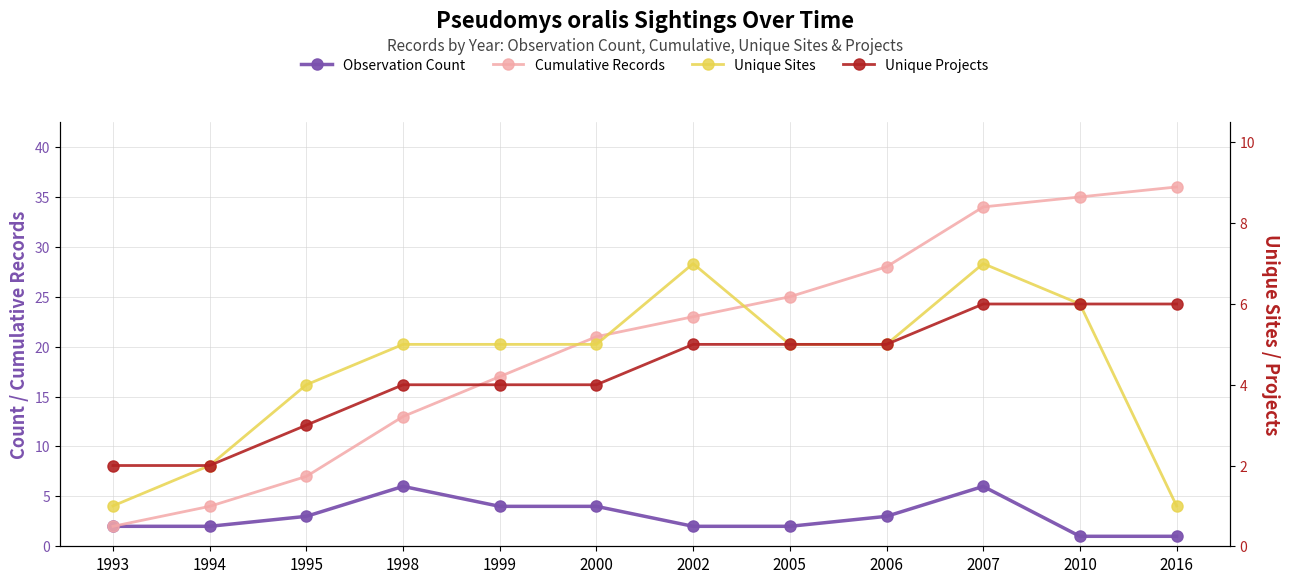

How many series are shown in this chart?

4